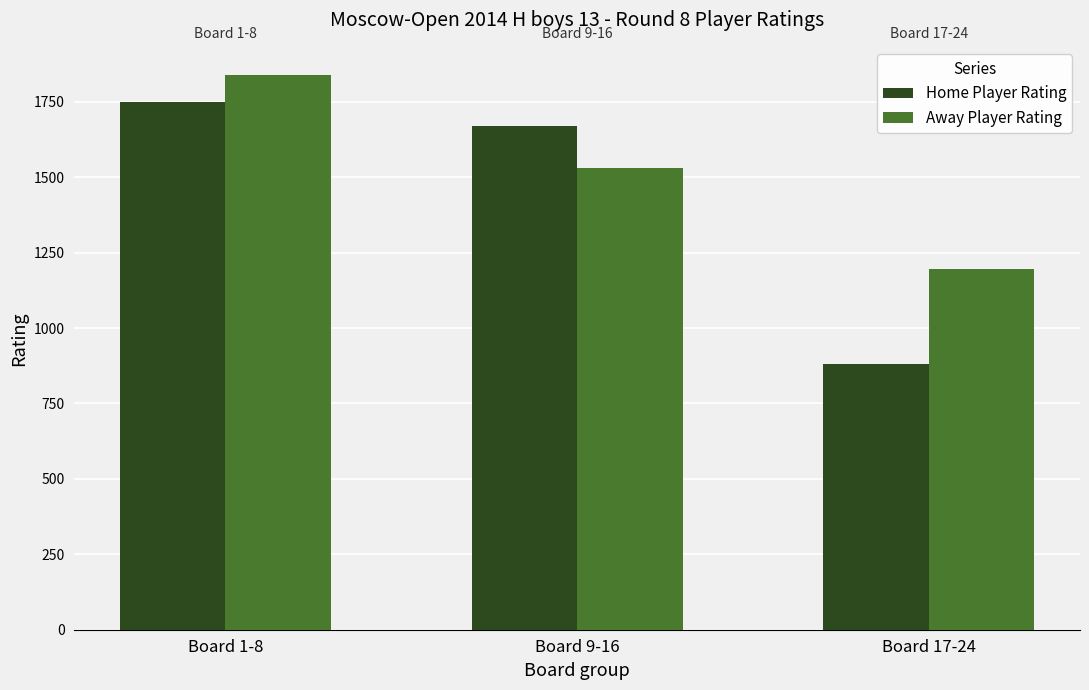

Are the bars grouped side by side (vs. stacked)?

Yes